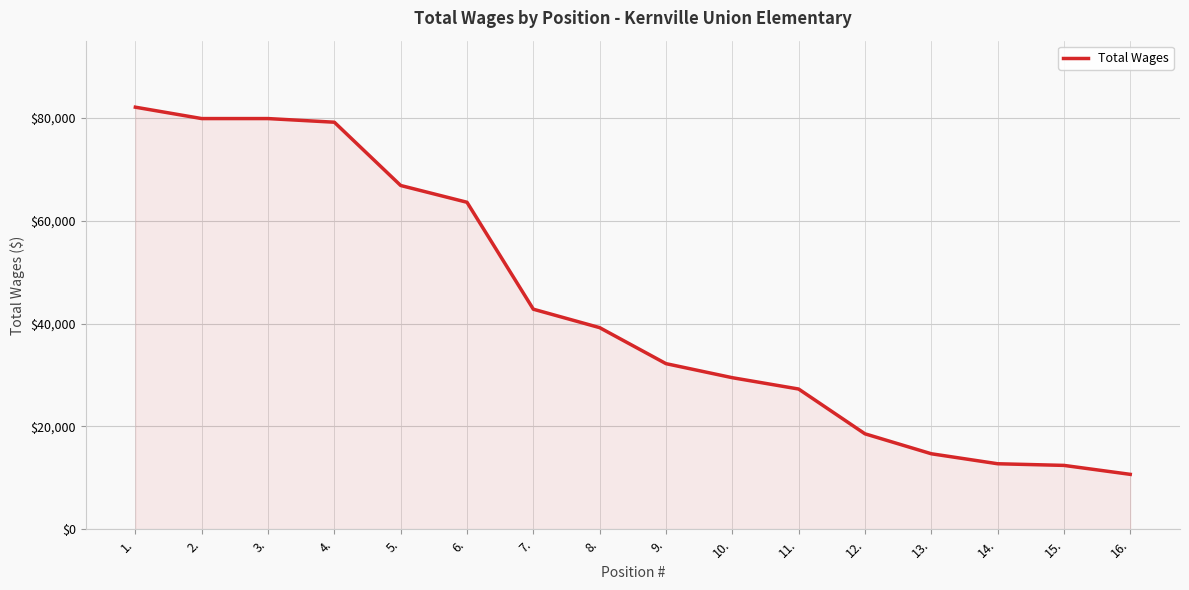

Between 13. and 12., which is larger?

12.